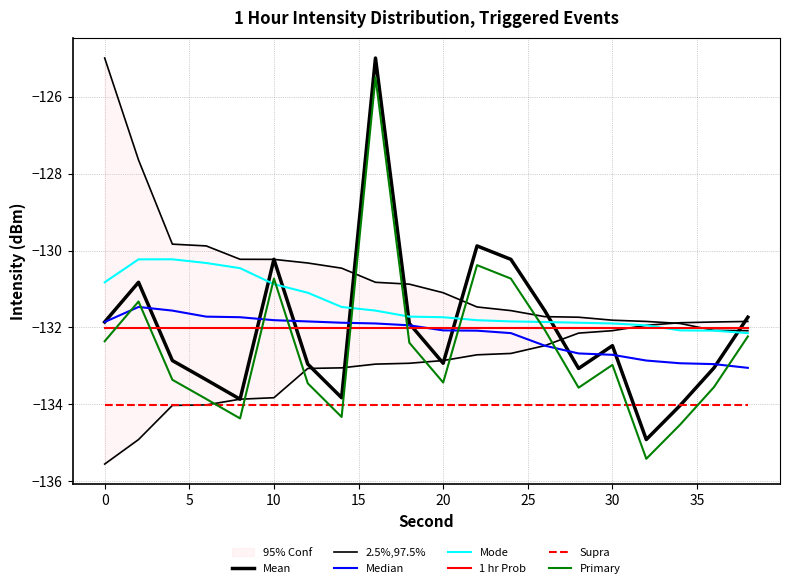

What is the sum of the Mean intensity values at 18 and 34?

-265.9